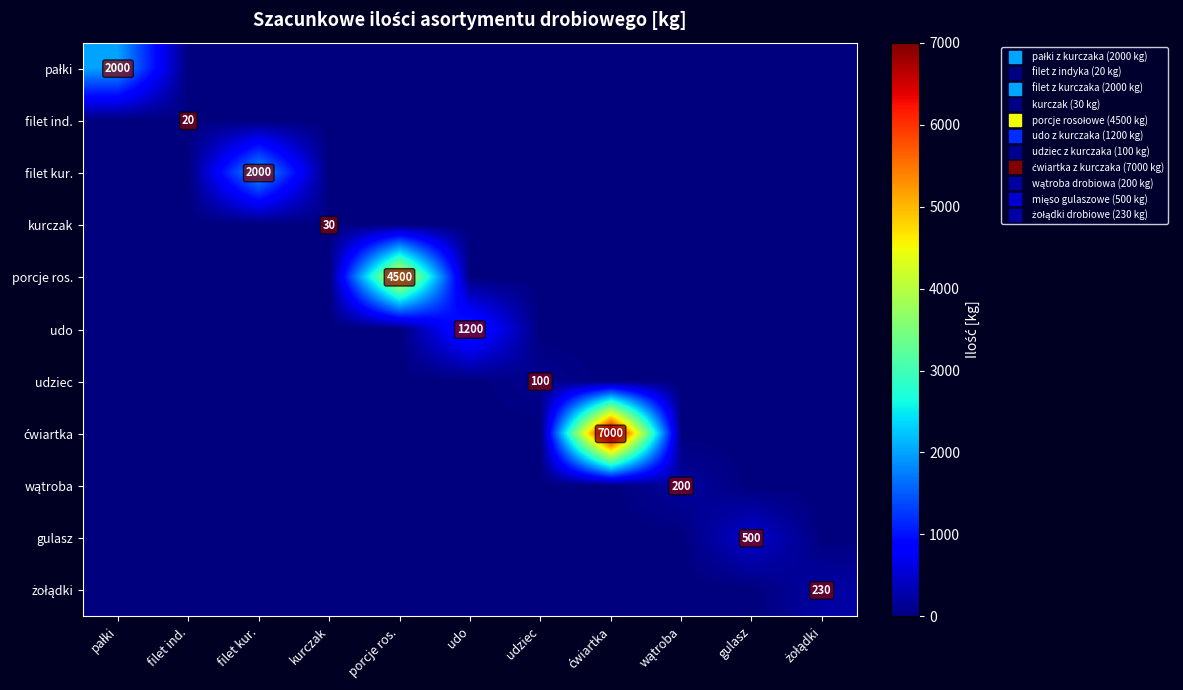

Which series has the widest spread of values?

ćwiartka